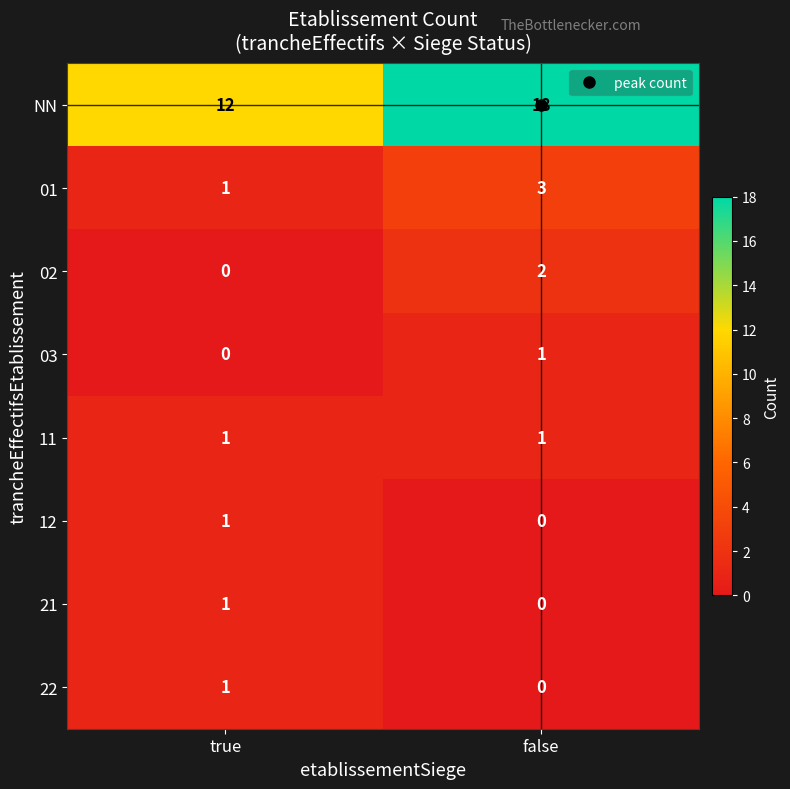

What is the maximum value shown in the chart?

18